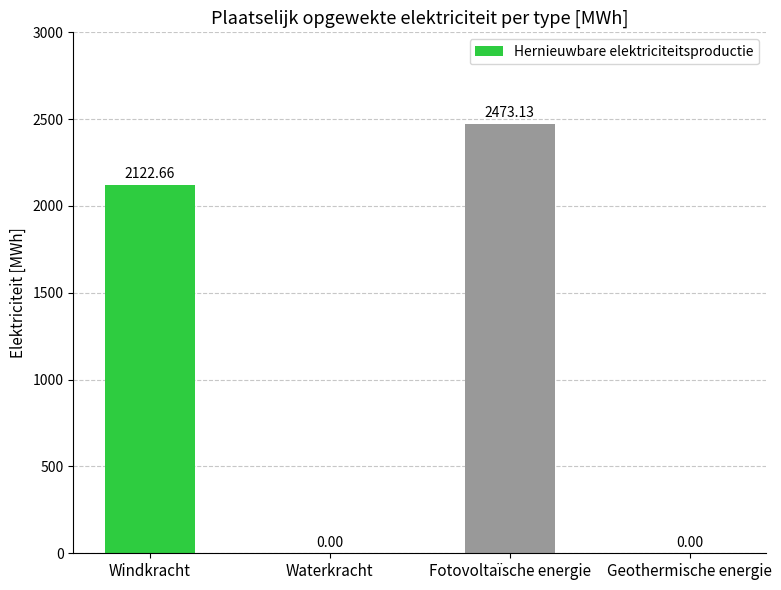

What is the greatest value displayed?

2473.1